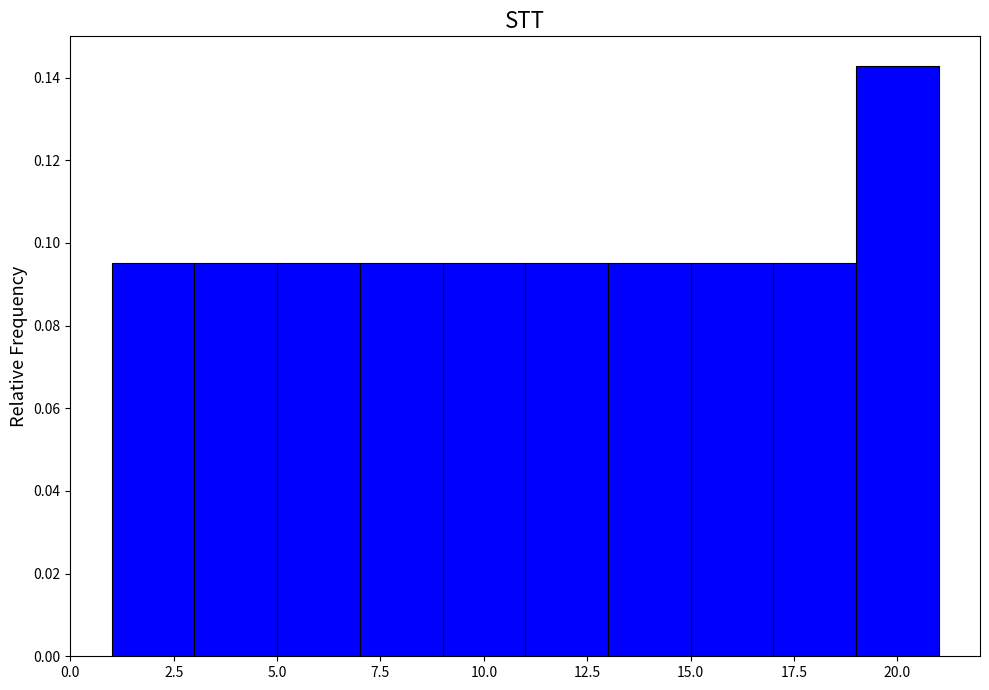

Which range on the x-axis has the tallest bar?

19 to 21